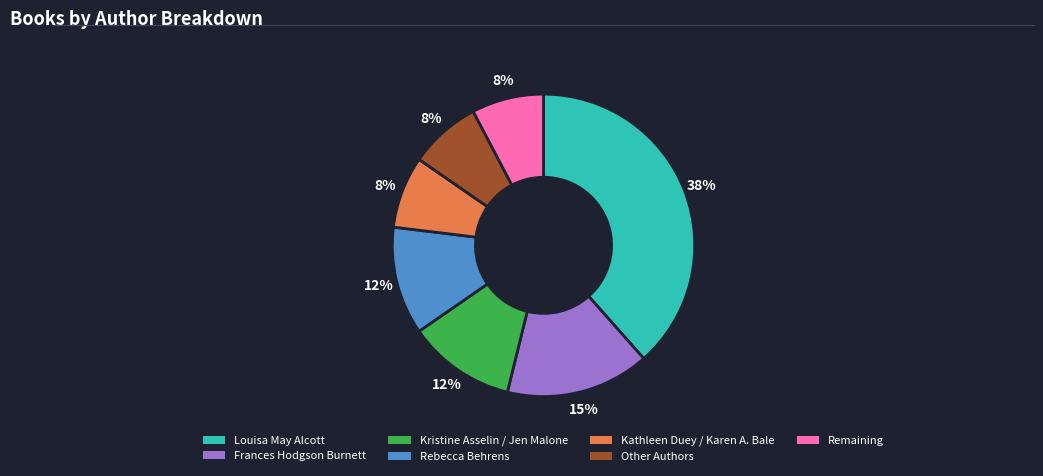

How many slices are in this pie chart?

7